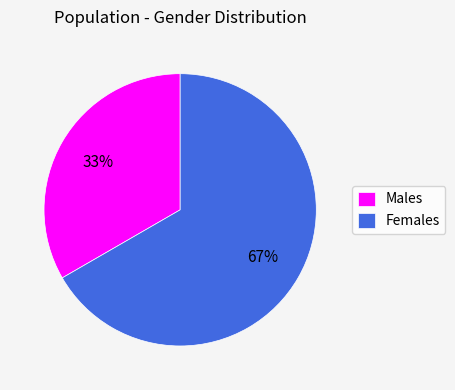

Is there any slice that represents more than half of the pie?

Yes